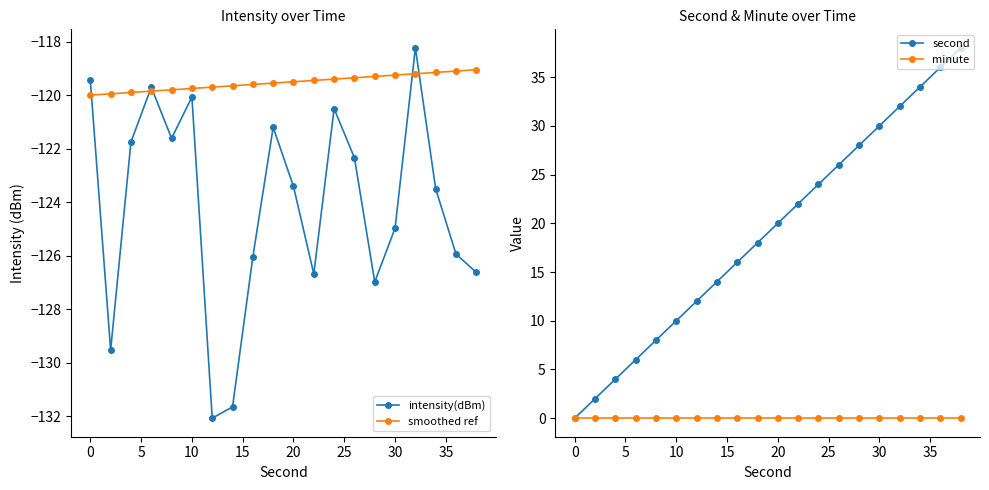

At how many categories does at least one series exceed -43?

20